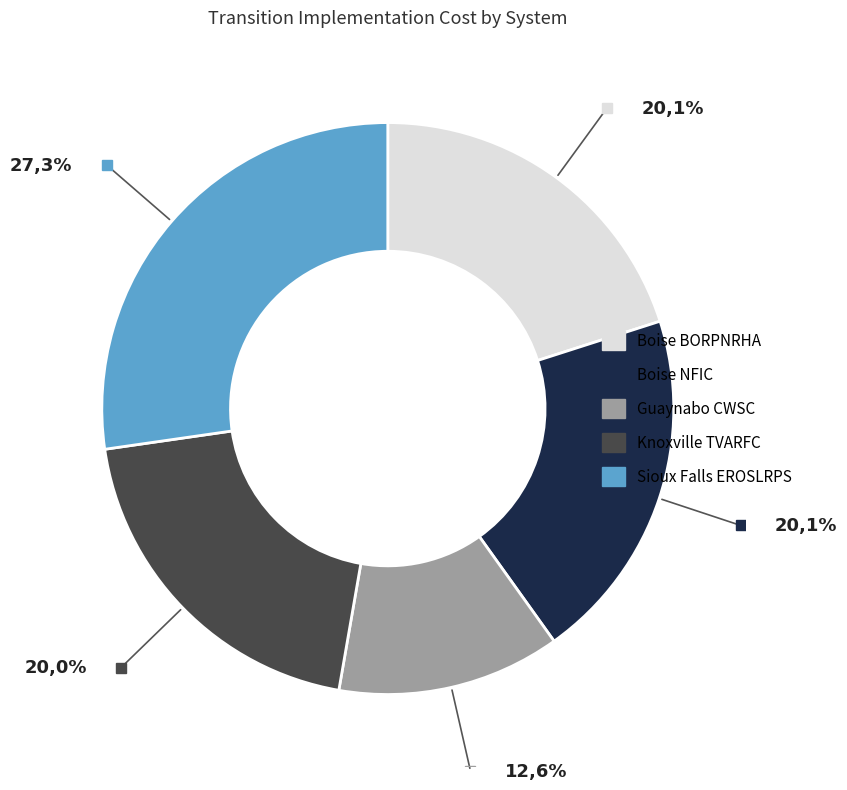

Which has a higher value, Knoxville, TN - GOES (RRC TVARFC) or Sioux Falls, SD - POES (RRC EROSLRPS)?

Sioux Falls, SD - POES (RRC EROSLRPS)